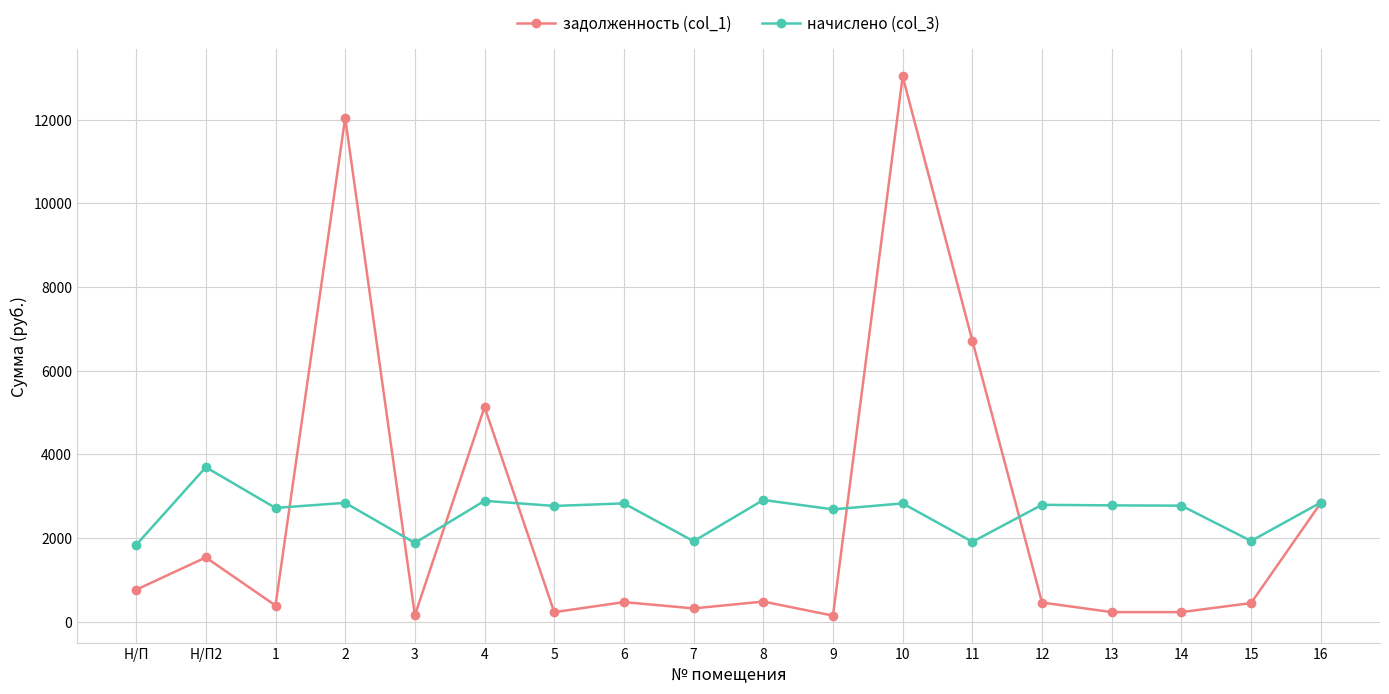

How many data points in задолженность (col_1) are less than 470?

9